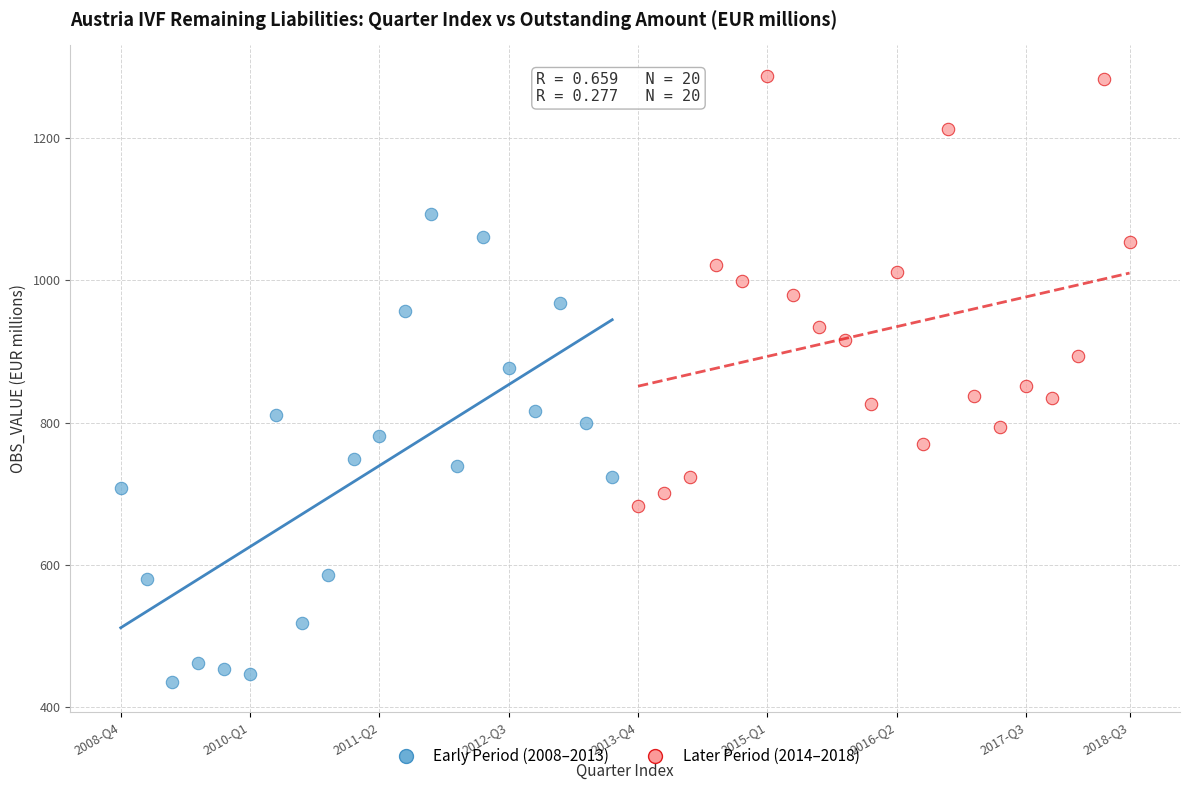

Which series contains the highest Y value?

Later Period (2014–2018)